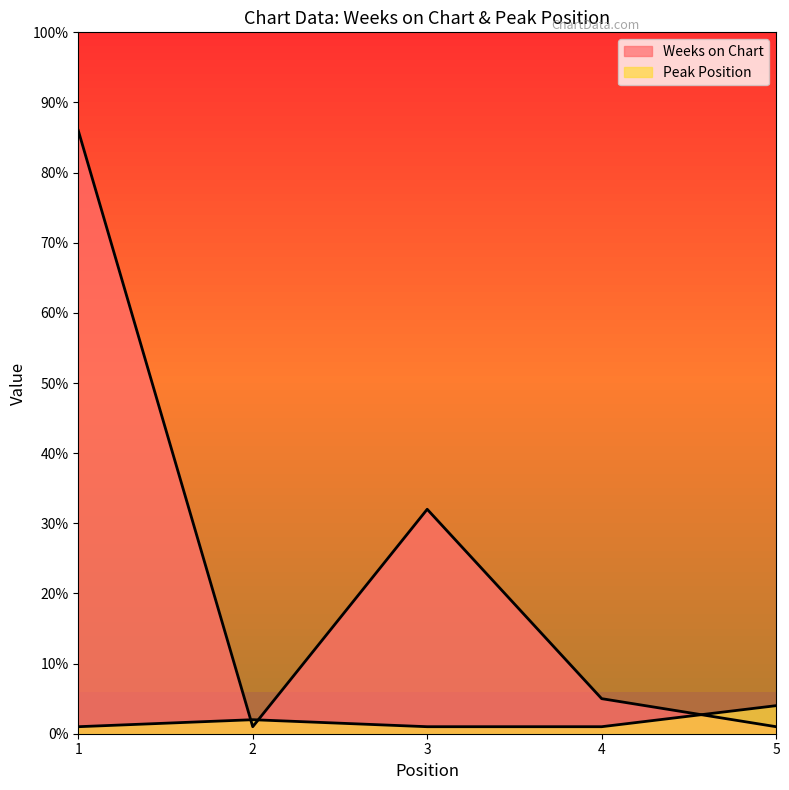

Reading left to right, what are all the values shown in this chart?

Weeks on Chart: 86	1	32	5	1
Peak Position: 1	2	1	1	4